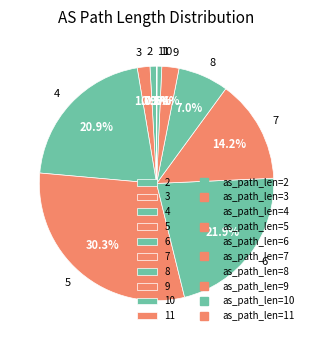

Between 8 and 3, which is larger?

8